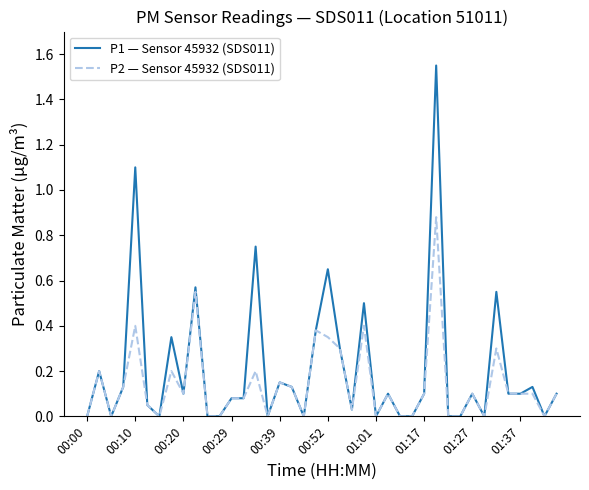

How many lines are shown in the chart?

2